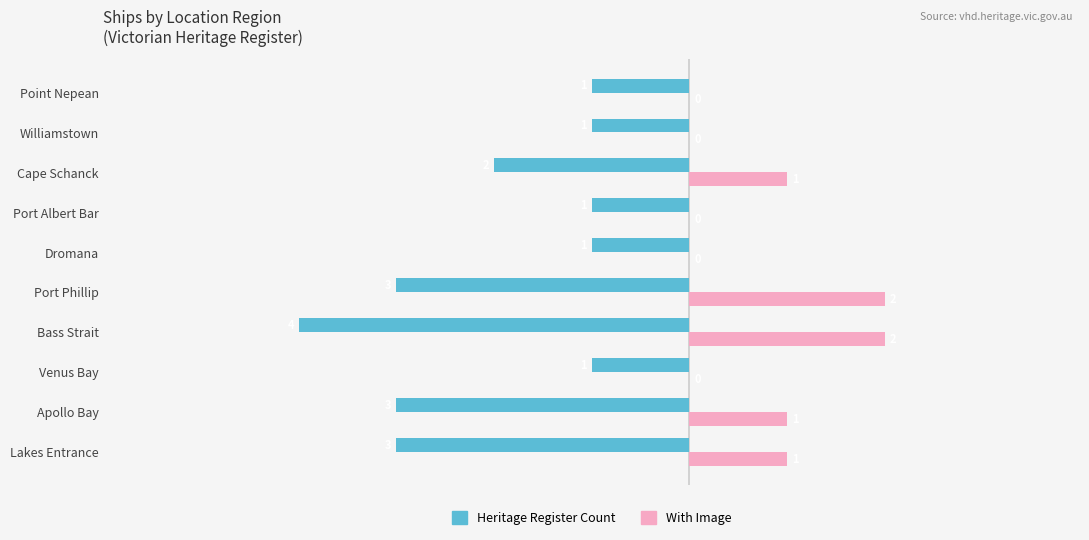

The value of With Image at Williamstown is -1. True or false?

False